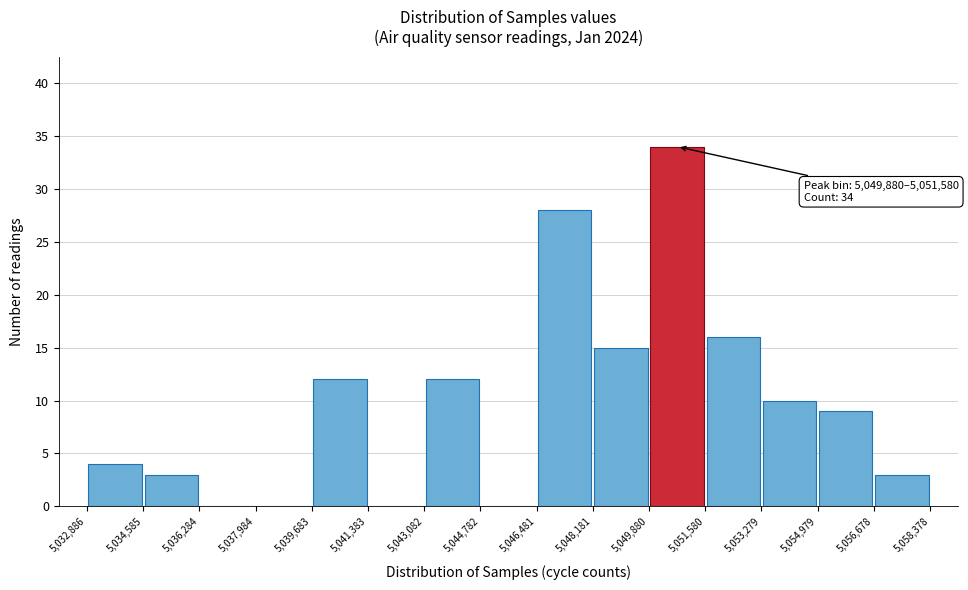

Over which range of the x-axis is the bar tallest?

5,049,880 to 5,051,580